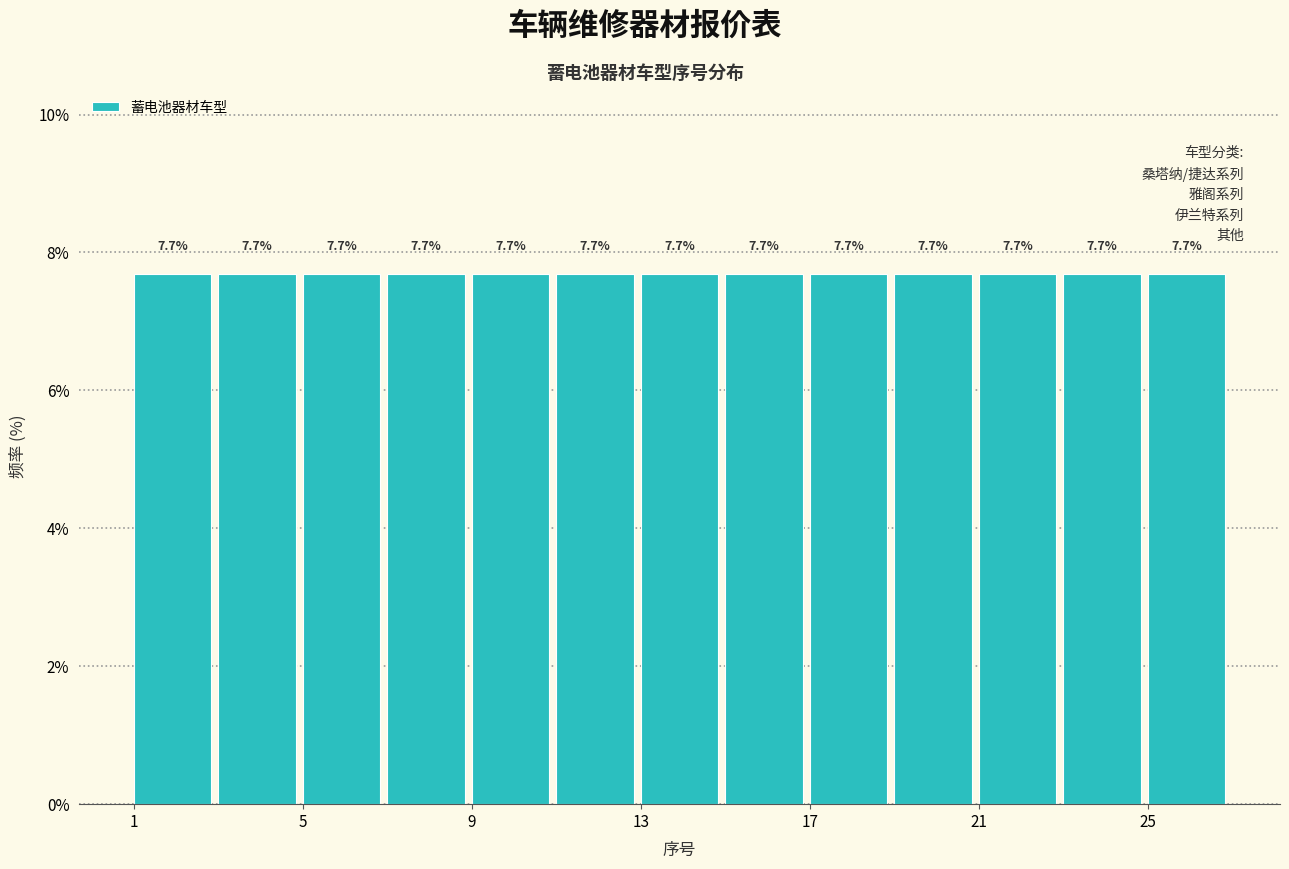

What is the height of the bar covering 15 to 17 on the x-axis?

7.7